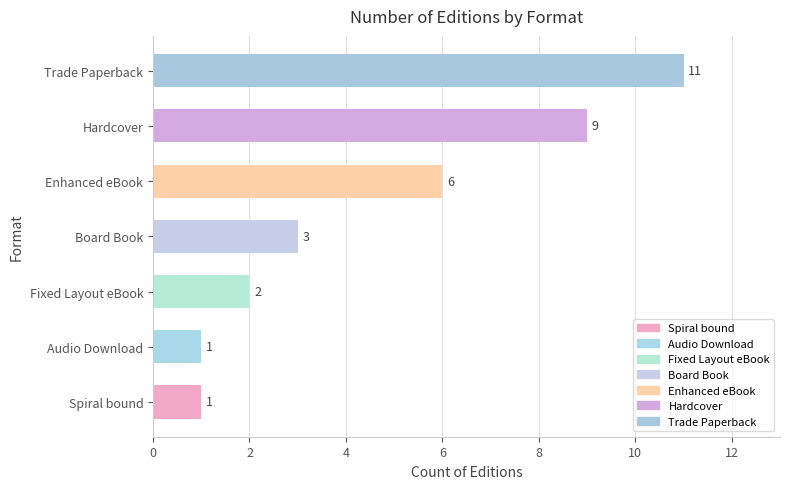

The chart shows a value of 2 at Fixed Layout eBook. True or false?

True